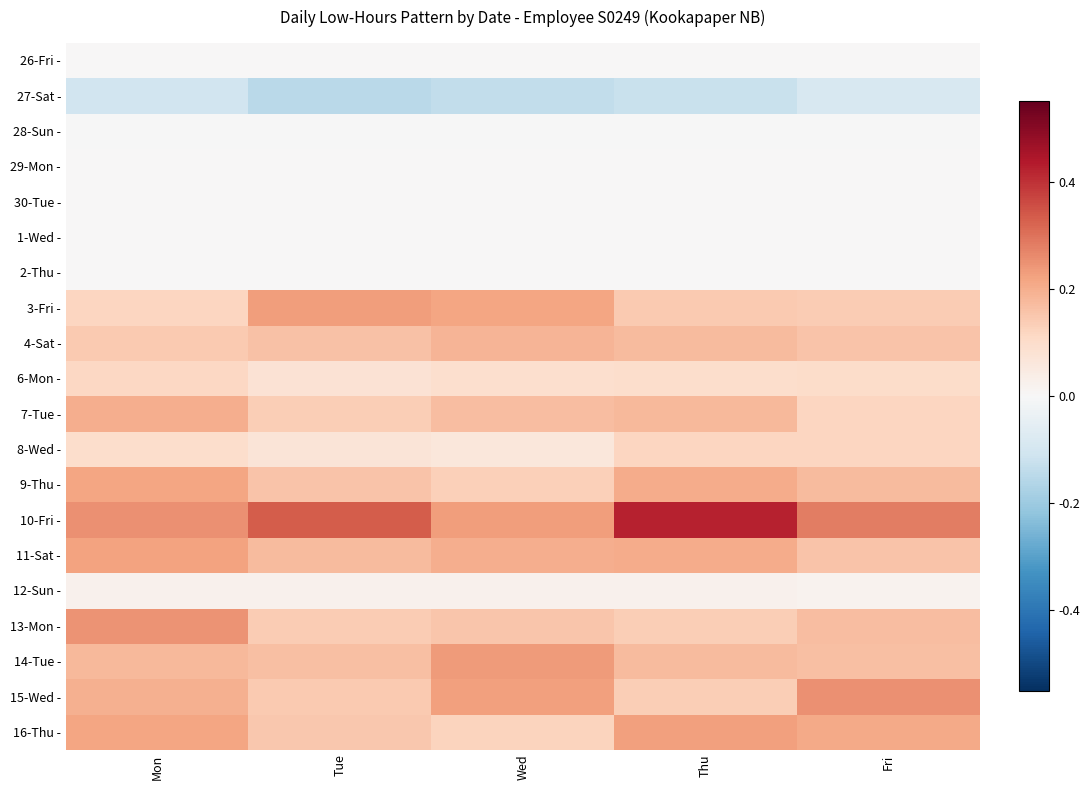

What is the smallest value displayed?

-0.2